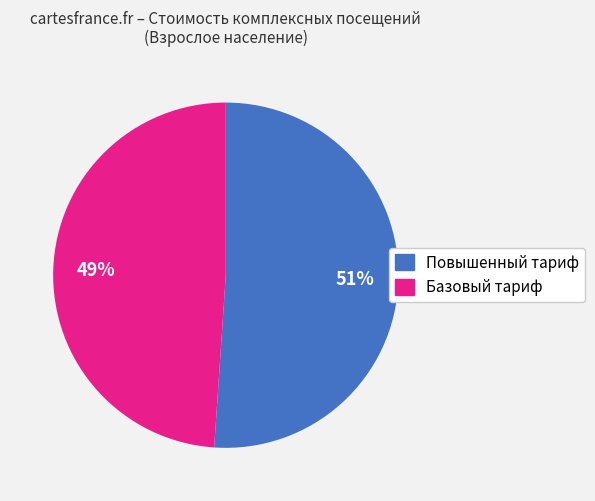

What is the ratio of the value at Базовый тариф to the value at Повышенный тариф?

1.0